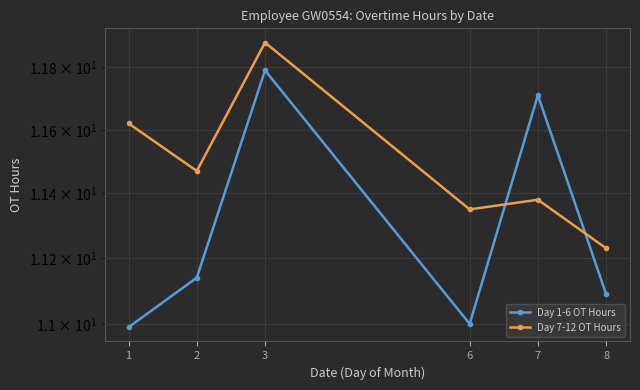

List the series in order of their peak value, lowest first.

Day 1-6 OT Hours, Day 7-12 OT Hours